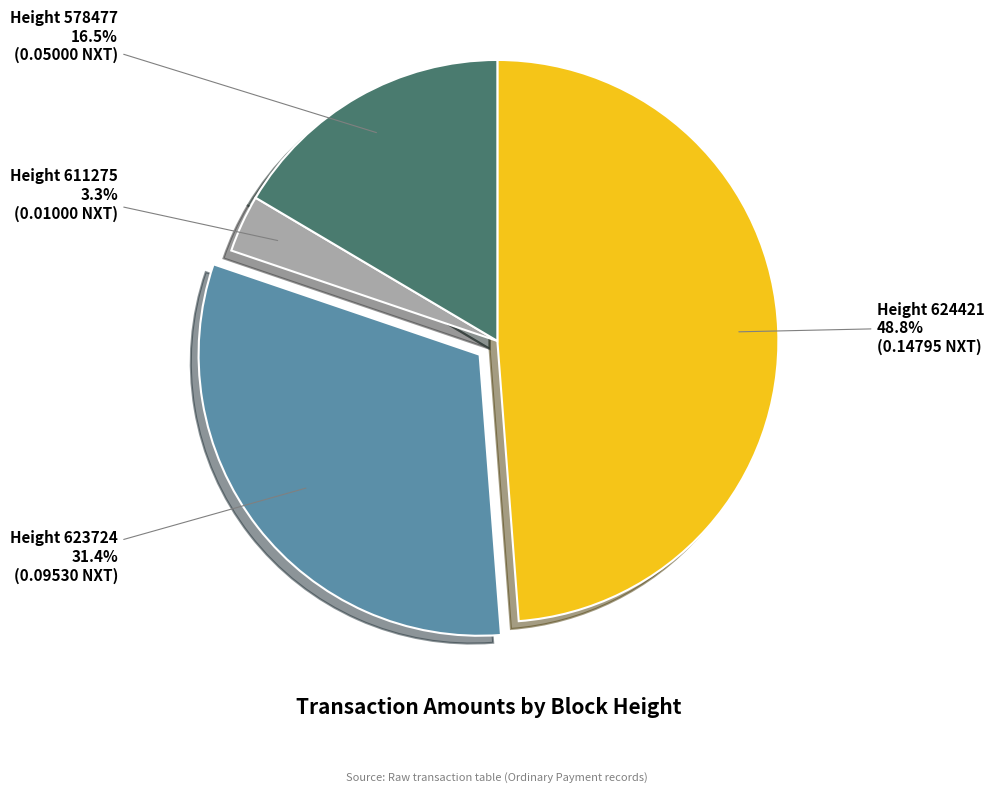

Count the number of slices in the pie.

4